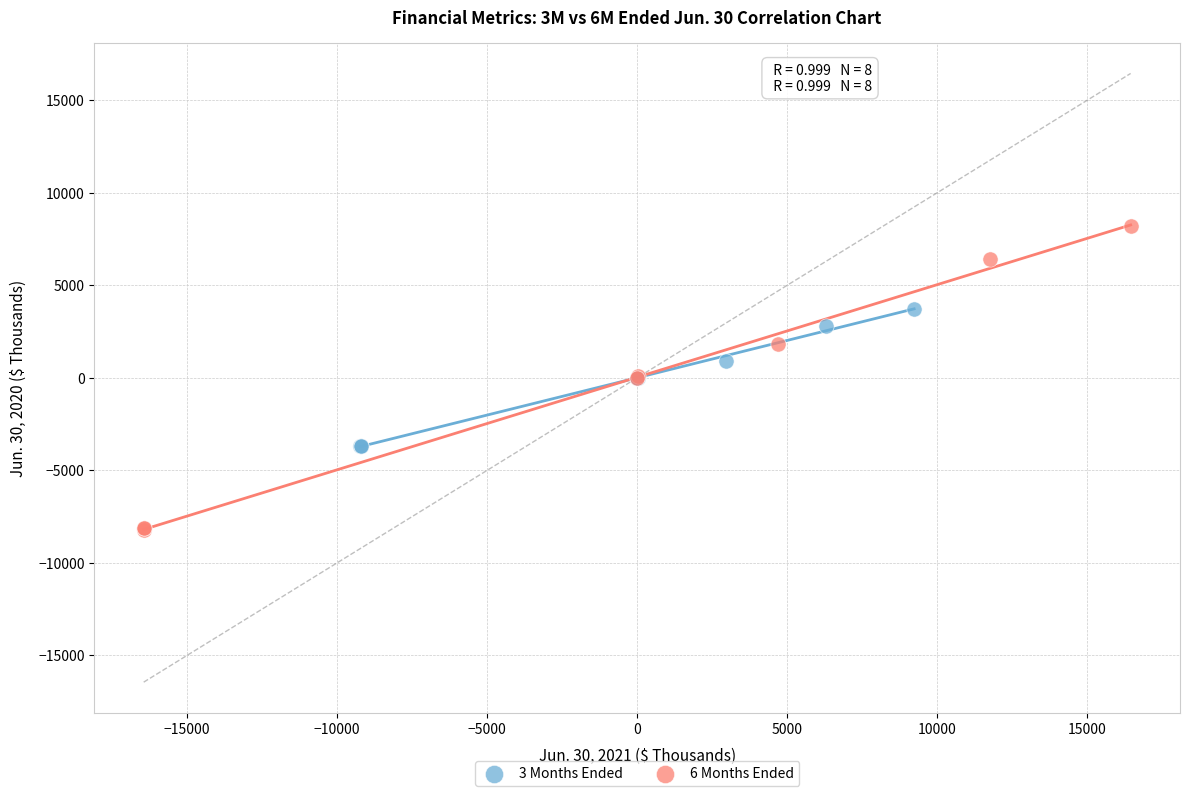

What are all the series names shown in the legend?

3 Months Ended, 6 Months Ended